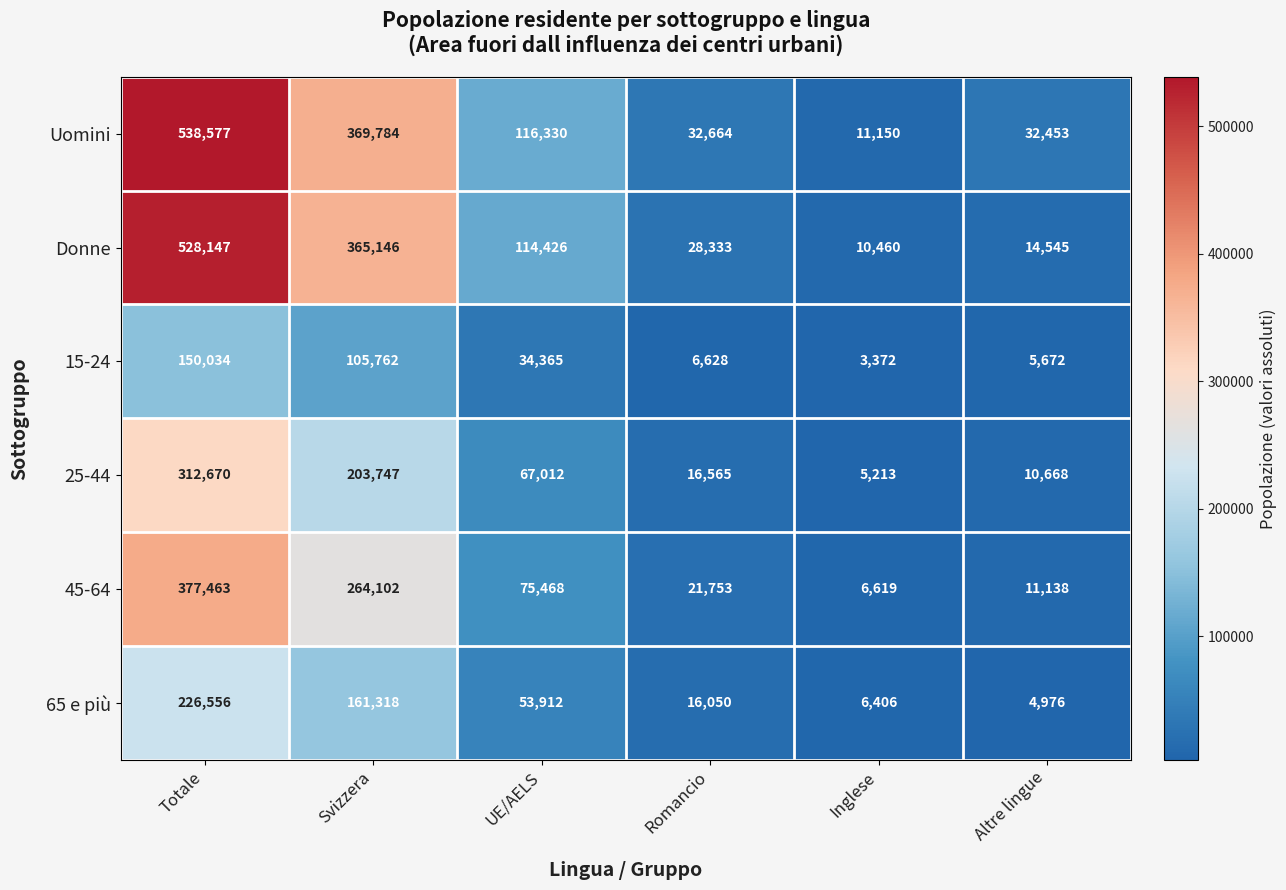

Is it true that 15-24 equals 32057 at Totale?

False